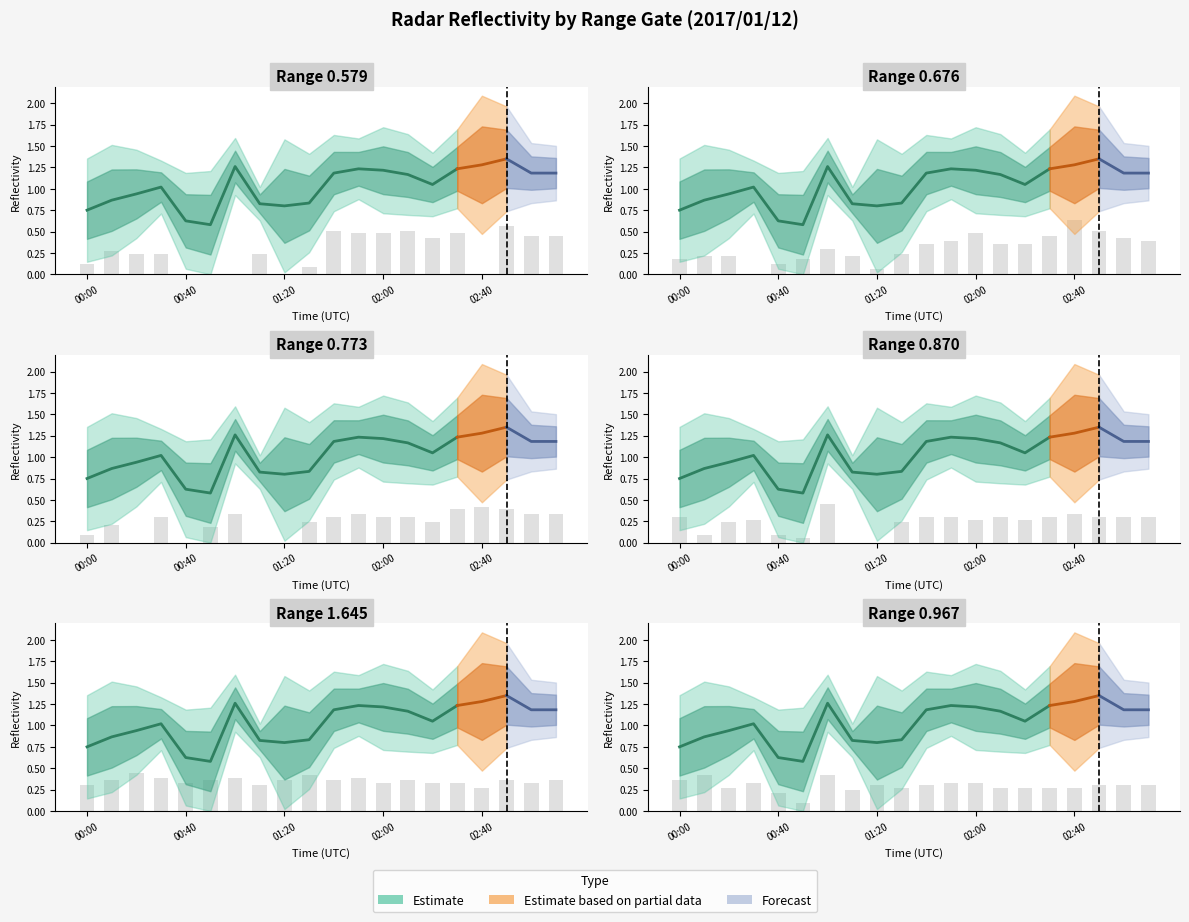

Are the bars grouped side by side (vs. stacked)?

No